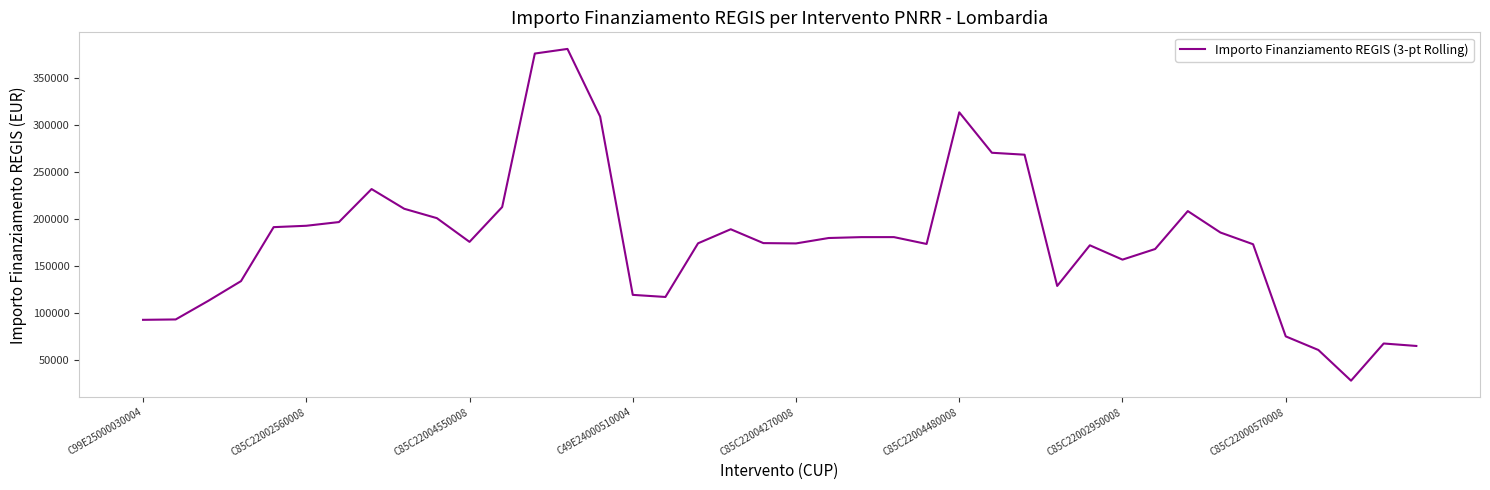

What is the maximum value shown in the chart?

380373.1